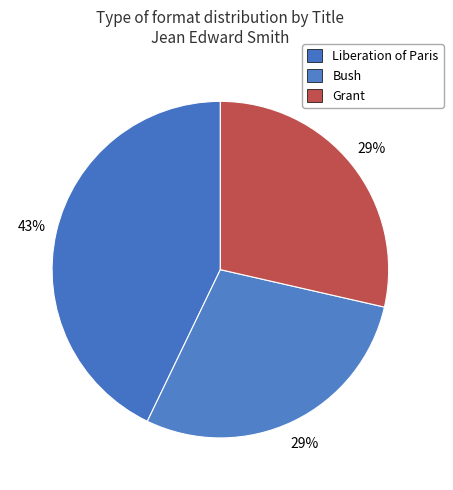

How many segments does this pie chart have?

3